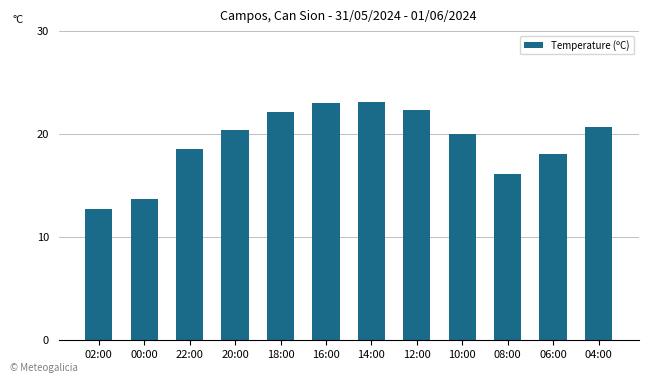

Is it true that the value at 14:00 is 23.1?

True